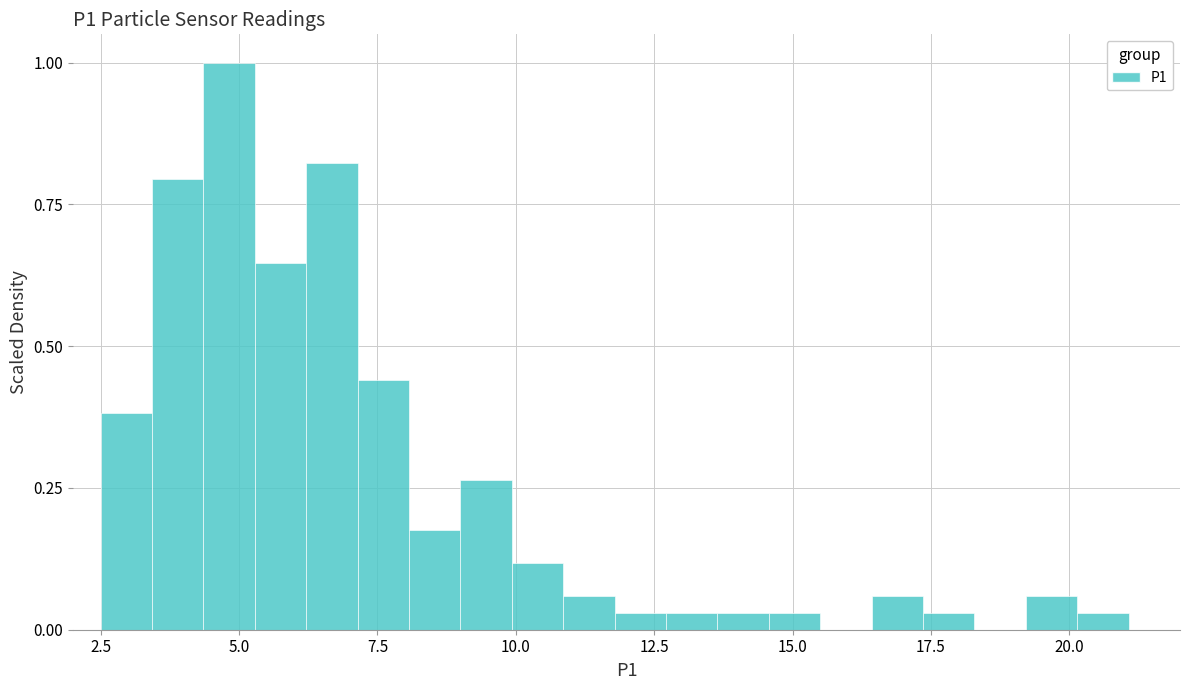

Read against the x-axis, roughly where is the centre of the tallest bar?

5.0